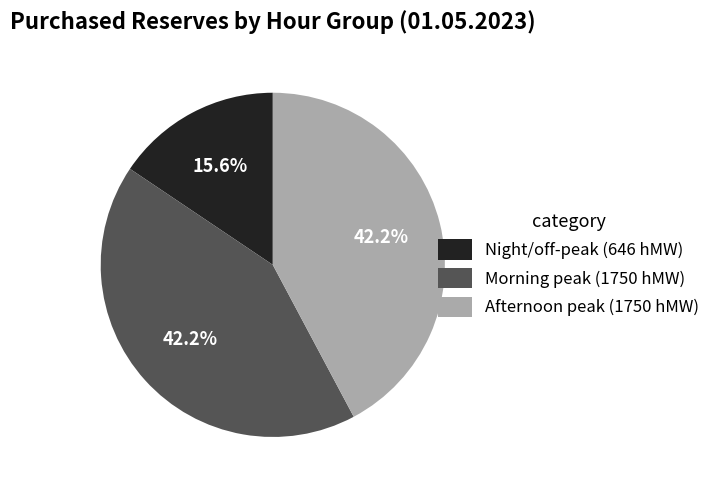

Does Afternoon peak (1750 hMW) account for over 50% of the chart?

No